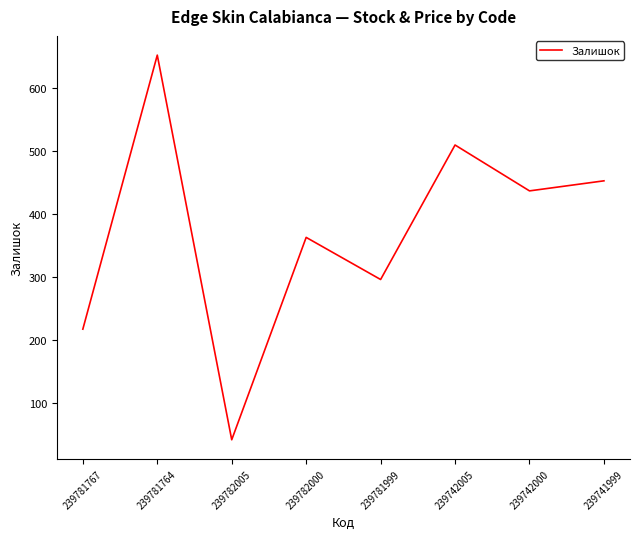

Rank the categories by value from lowest to highest.

239782005, 239781767, 239781999, 239782000, 239742000, 239741999, 239742005, 239781764